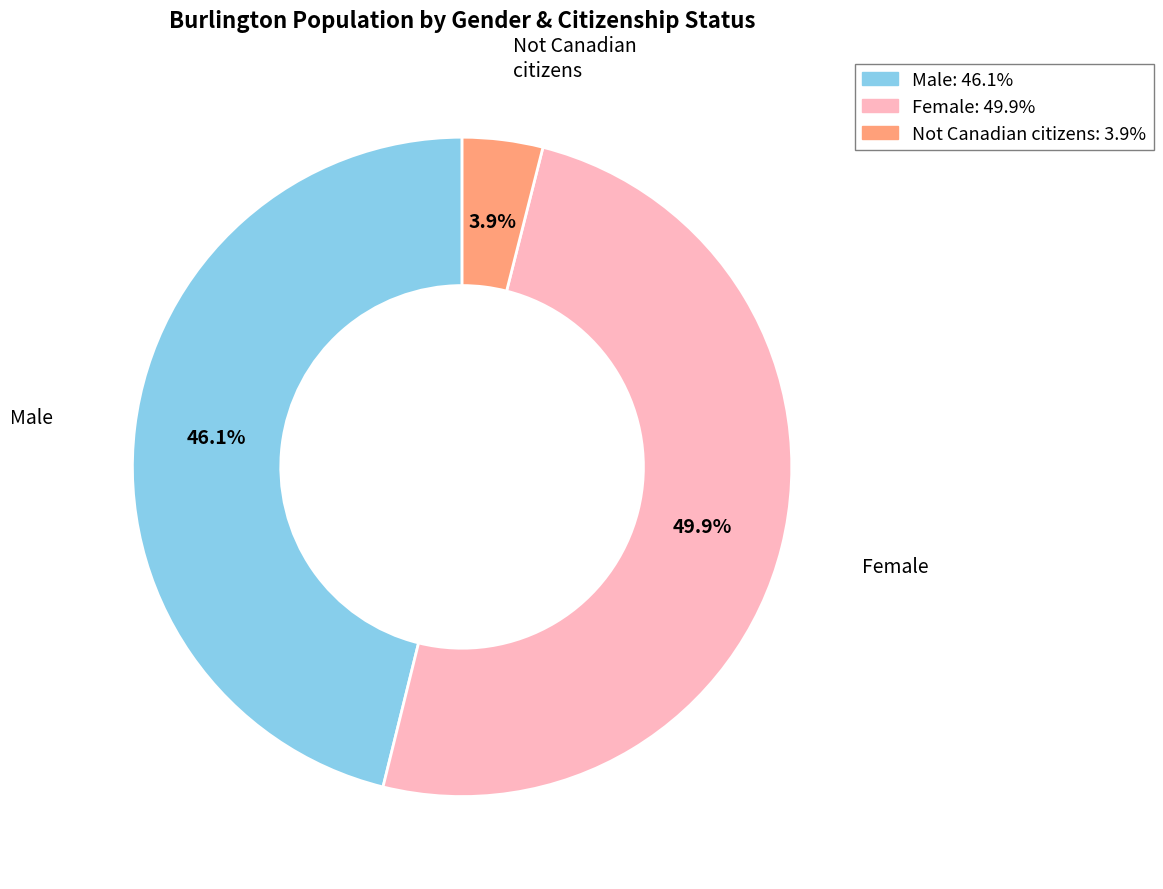

What percentage is NOT represented by Female?

50.1%